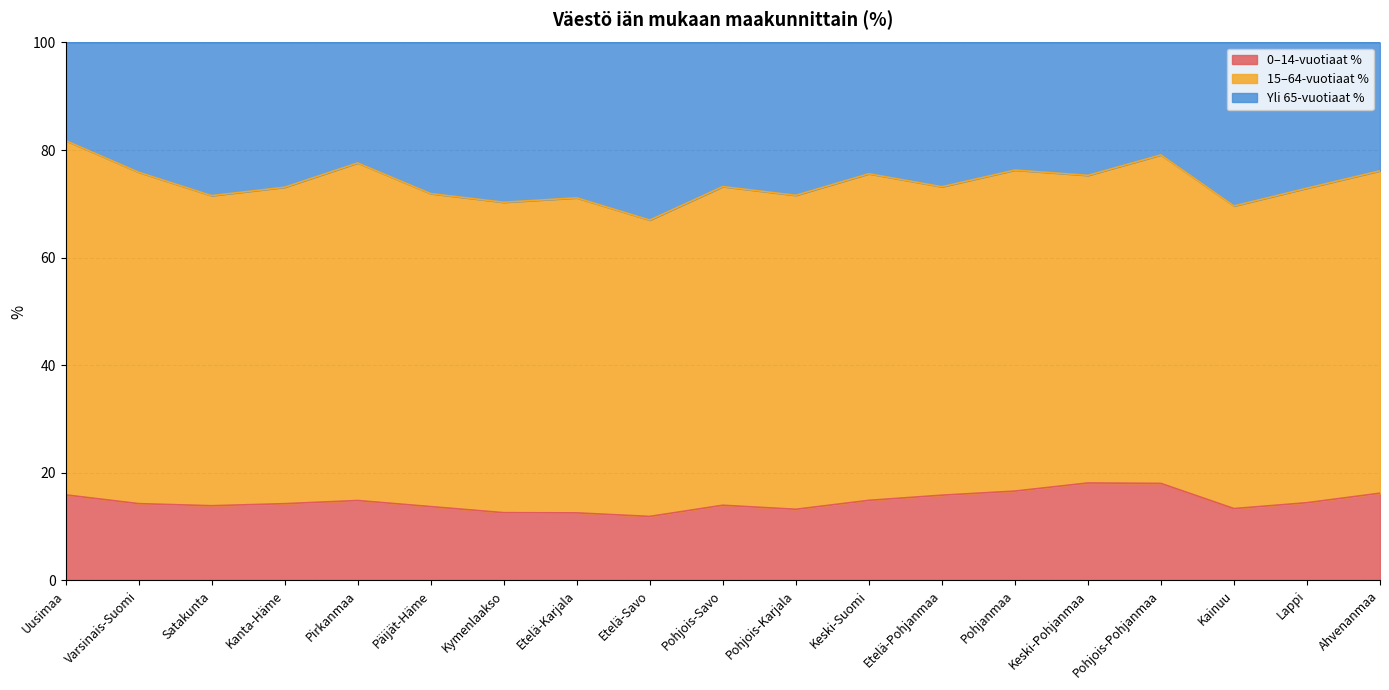

True or false: 0–14-vuotiaat % has a value of 4.6 at Pohjois-Karjala.

False